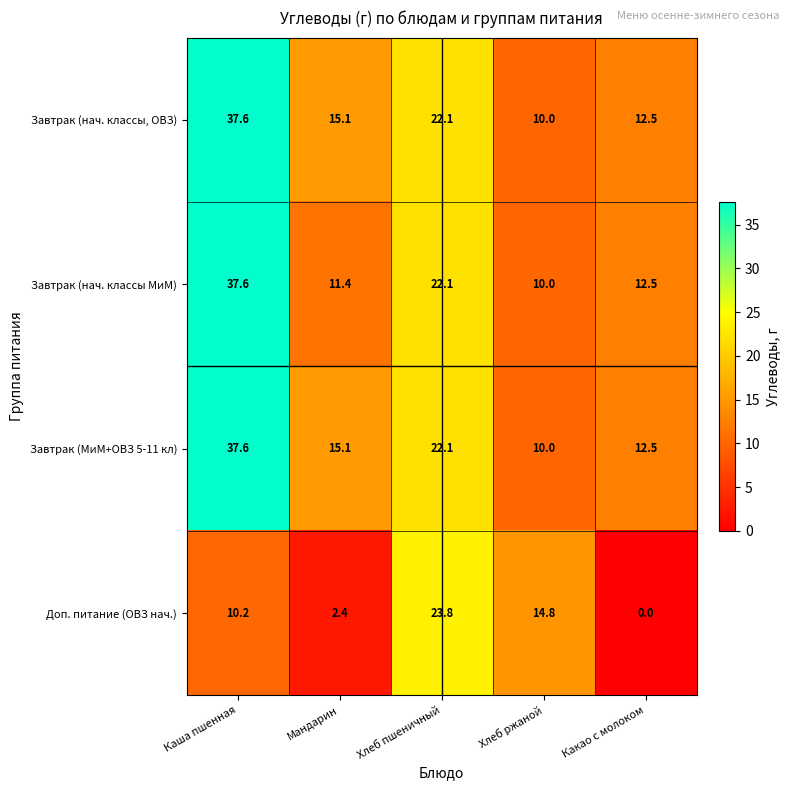

List the labels in order of Завтрак (нач. классы, ОВЗ) value, smallest first.

Хлеб ржаной, Какао с молоком, Мандарин, Хлеб пшеничный, Каша пшенная